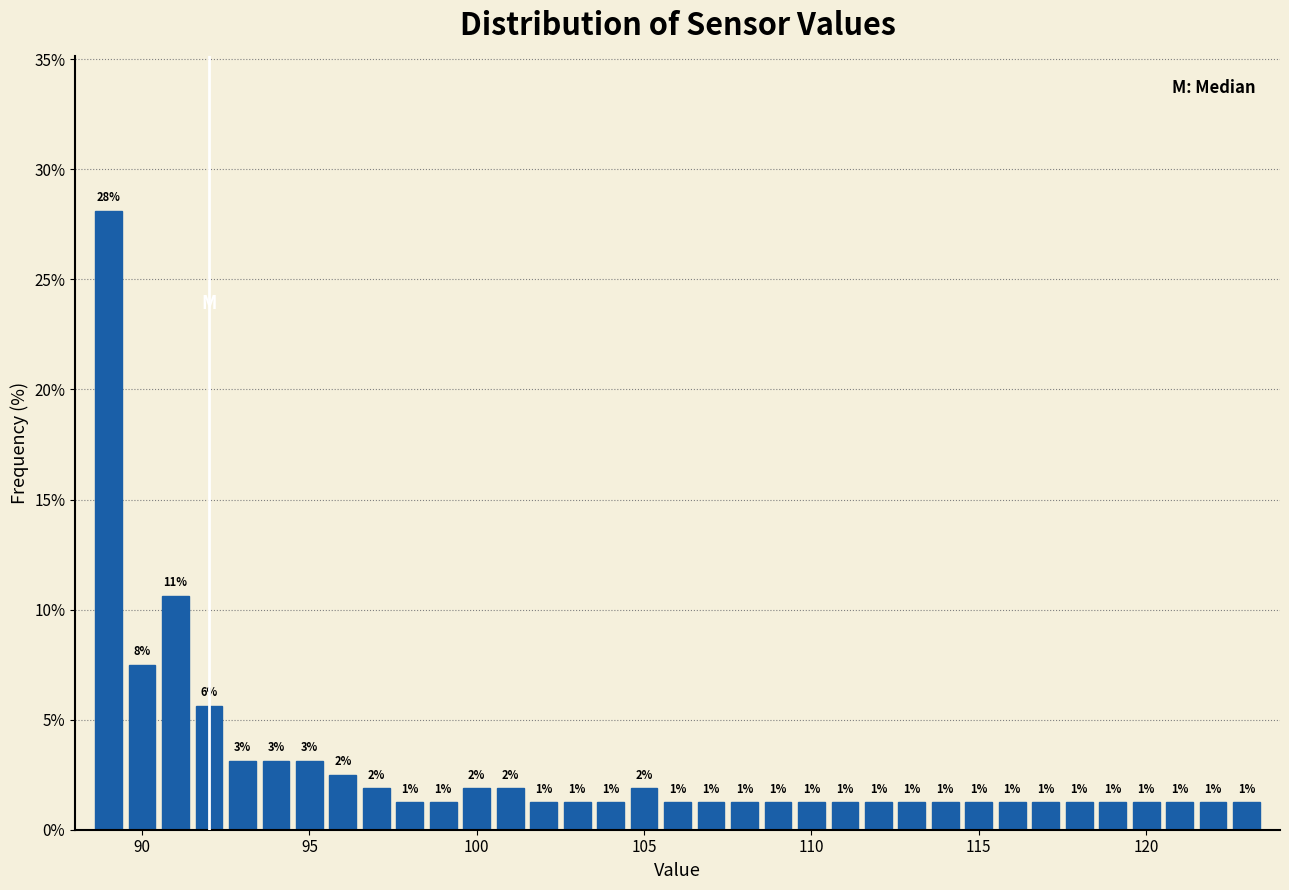

Read against the x-axis, roughly where is the centre of the tallest bar?

89.0